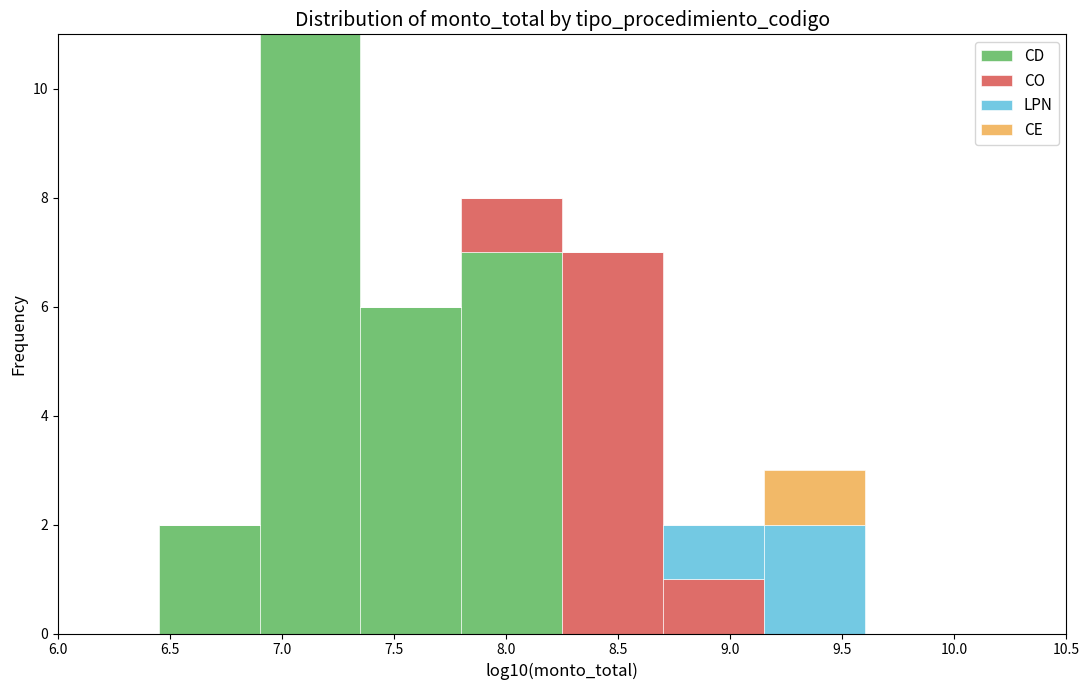

Reading left to right, list every stacked bar in this chart as the range it spans on the x-axis followed by its total height. The values are not printed on the chart, so give them approximately, as read against the axis.

6.00 to 6.45: 0
6.45 to 6.90: 2
6.90 to 7.35: 11
7.35 to 7.80: 6
7.80 to 8.25: 8
8.25 to 8.70: 7
8.70 to 9.15: 2
9.15 to 9.60: 3
9.60 to 10.05: 0
10.05 to 10.50: 0